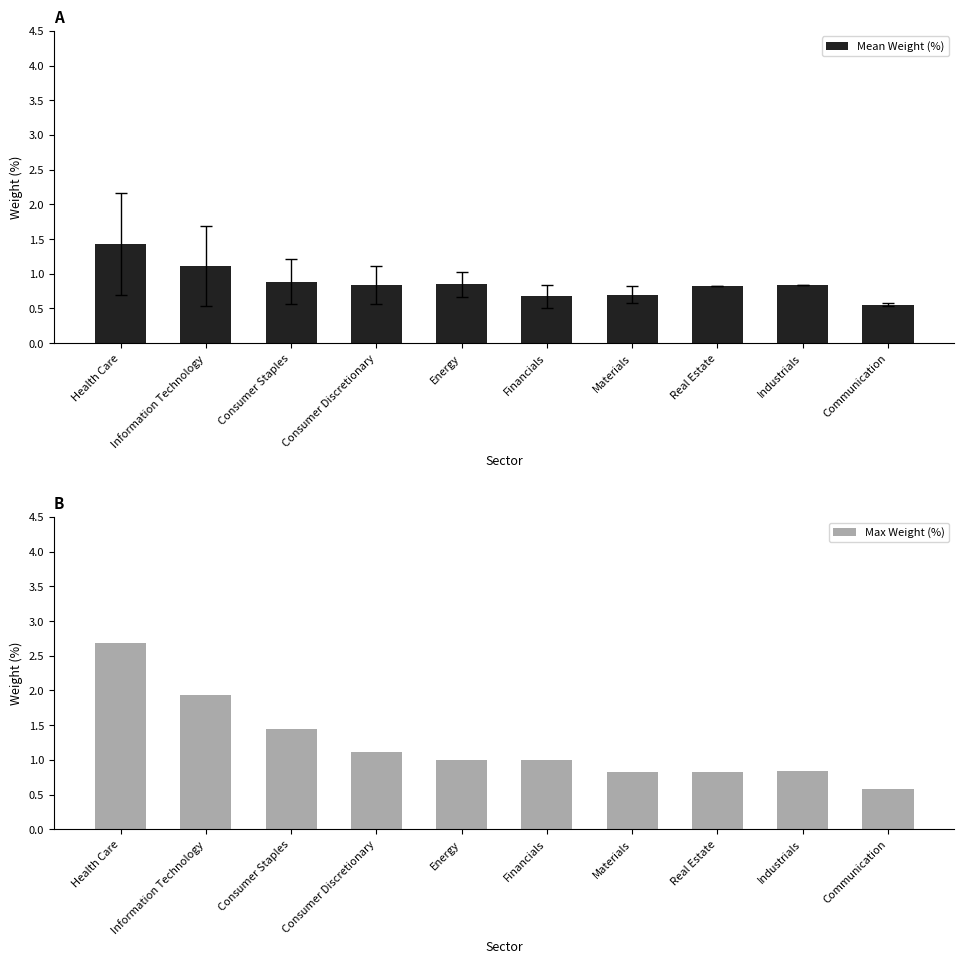

What is the value of the Max Weight (%) bar at the 1st from the left?

2.7